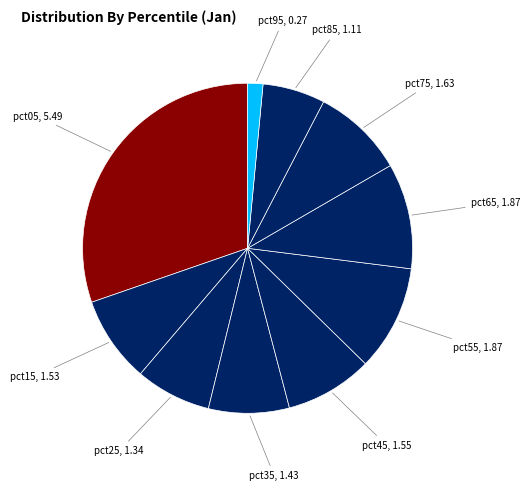

True or false: pct85 accounts for 1% of the total.

False